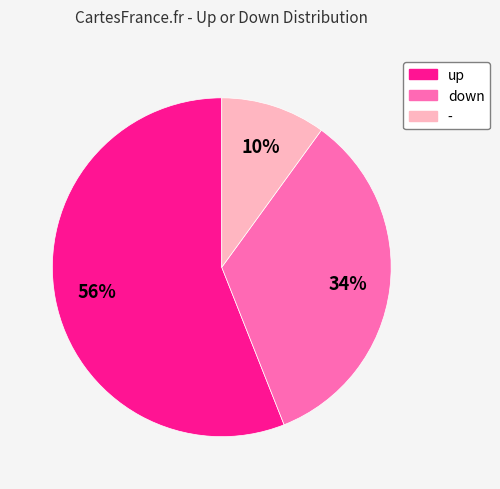

Which category has the smallest portion of the pie?

-